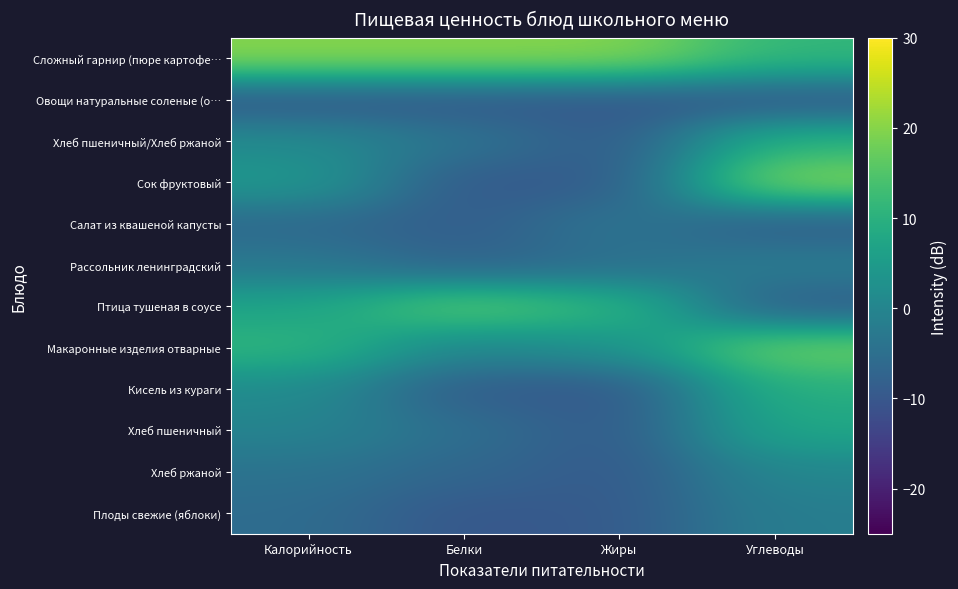

How many data points does each series have?

4